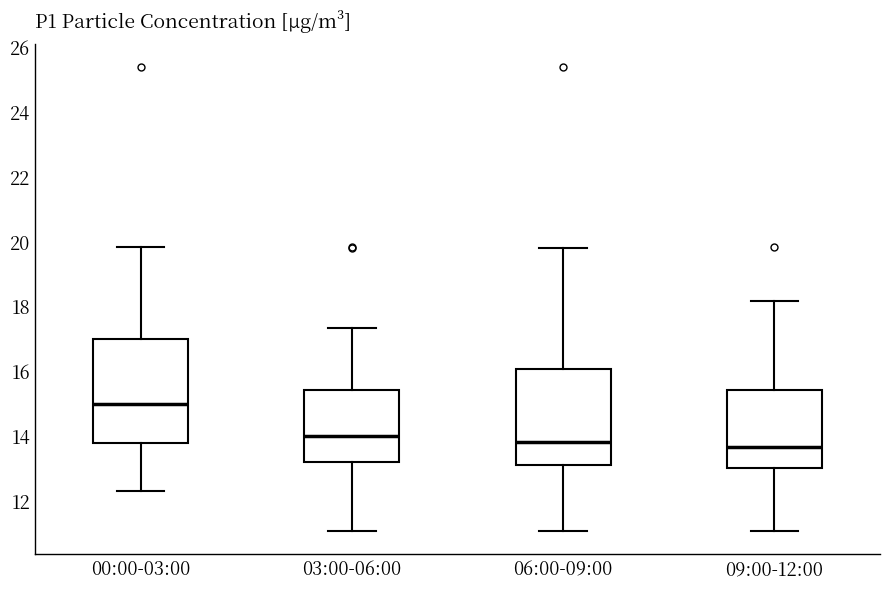

Comparing the boxes themselves (not the whiskers), which one is the tallest?

00:00-03:00